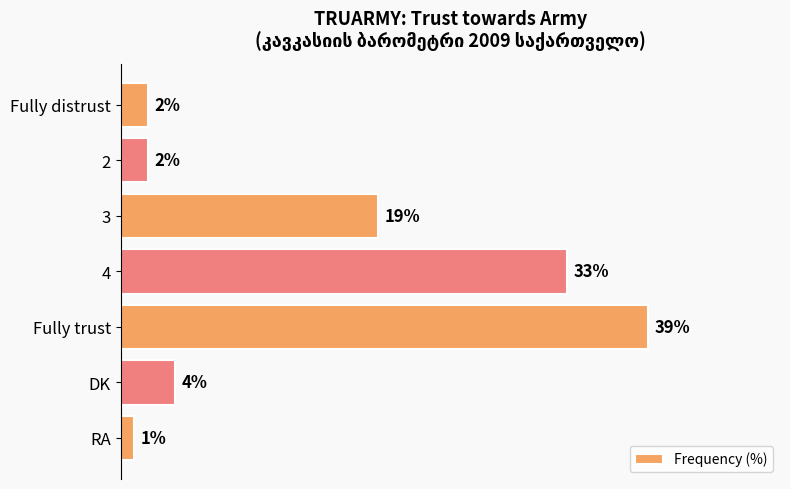

Between Fully trust and DK, which is larger?

Fully trust